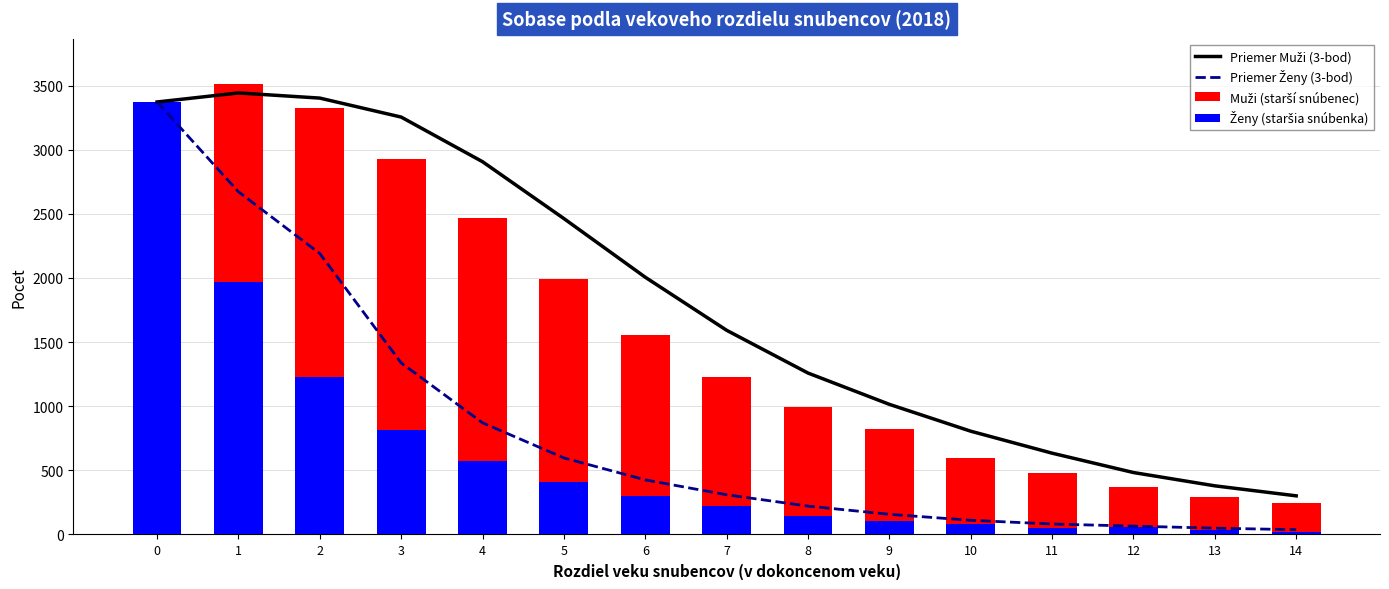

At 0, list the series in order from smallest to largest.

Priemer Muži (3-bod), Priemer Ženy (3-bod), Muži (starší snúbenec), Ženy (staršia snúbenka)